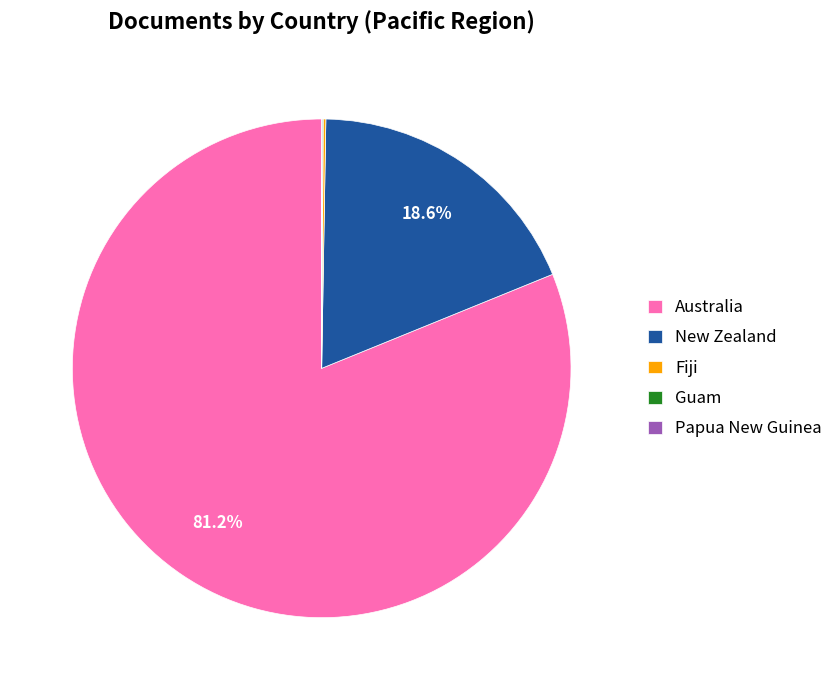

Which has a higher value, Australia or New Zealand?

Australia